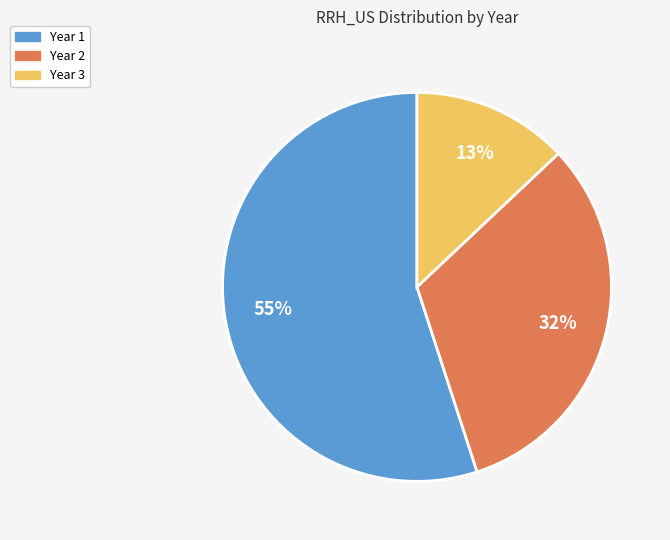

To the nearest percent, what is the difference between the largest and smallest slice percentages?

42%